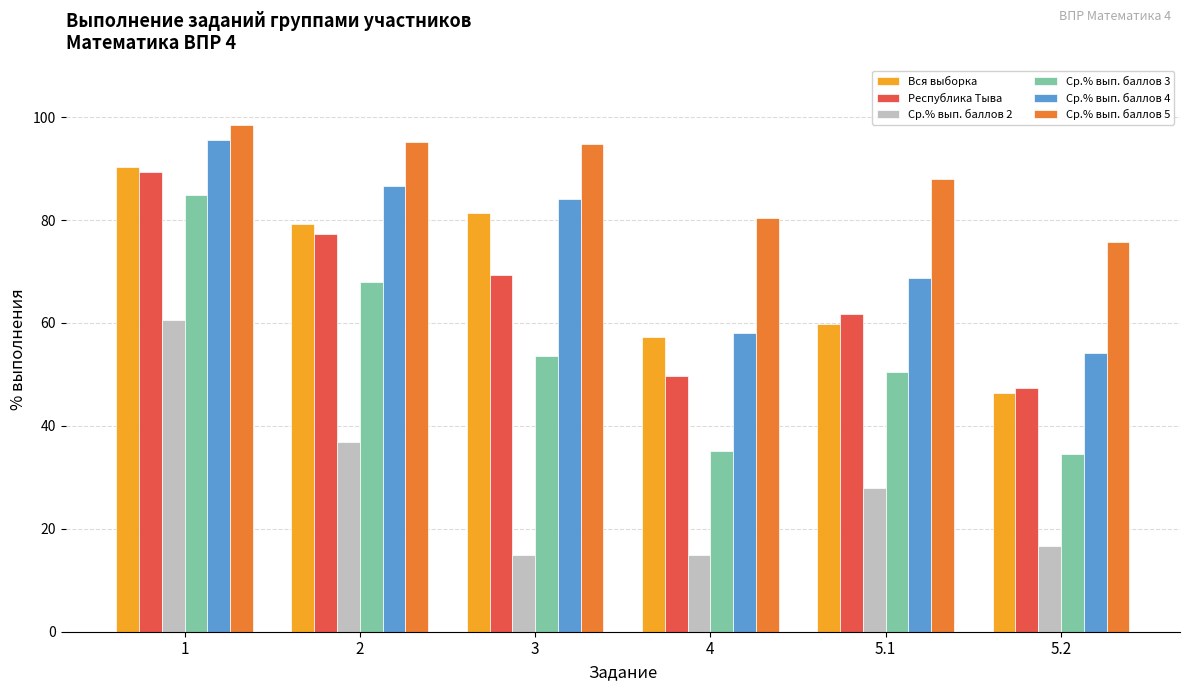

Rank the series by their maximum value, from lowest to highest.

Ср.% вып. баллов 2, Ср.% вып. баллов 3, Республика Тыва, Вся выборка, Ср.% вып. баллов 4, Ср.% вып. баллов 5